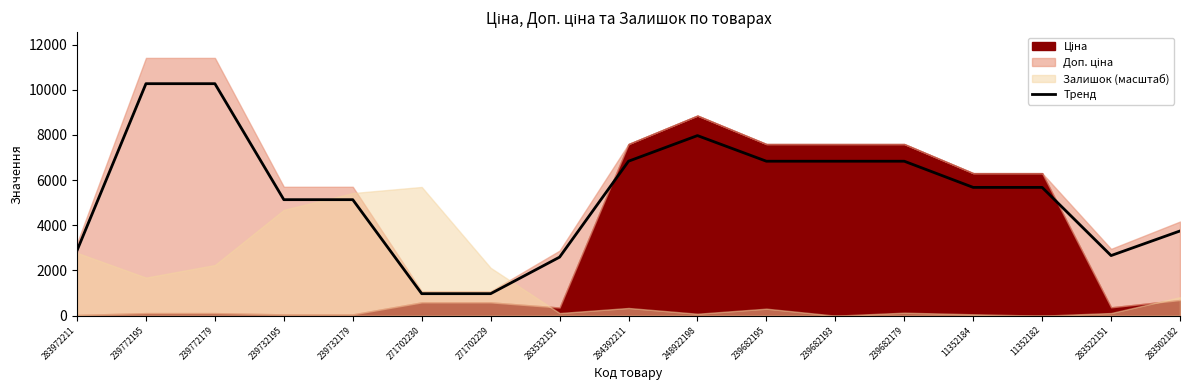

How many points are higher than both their immediate neighbors (excluding endpoints)?

1